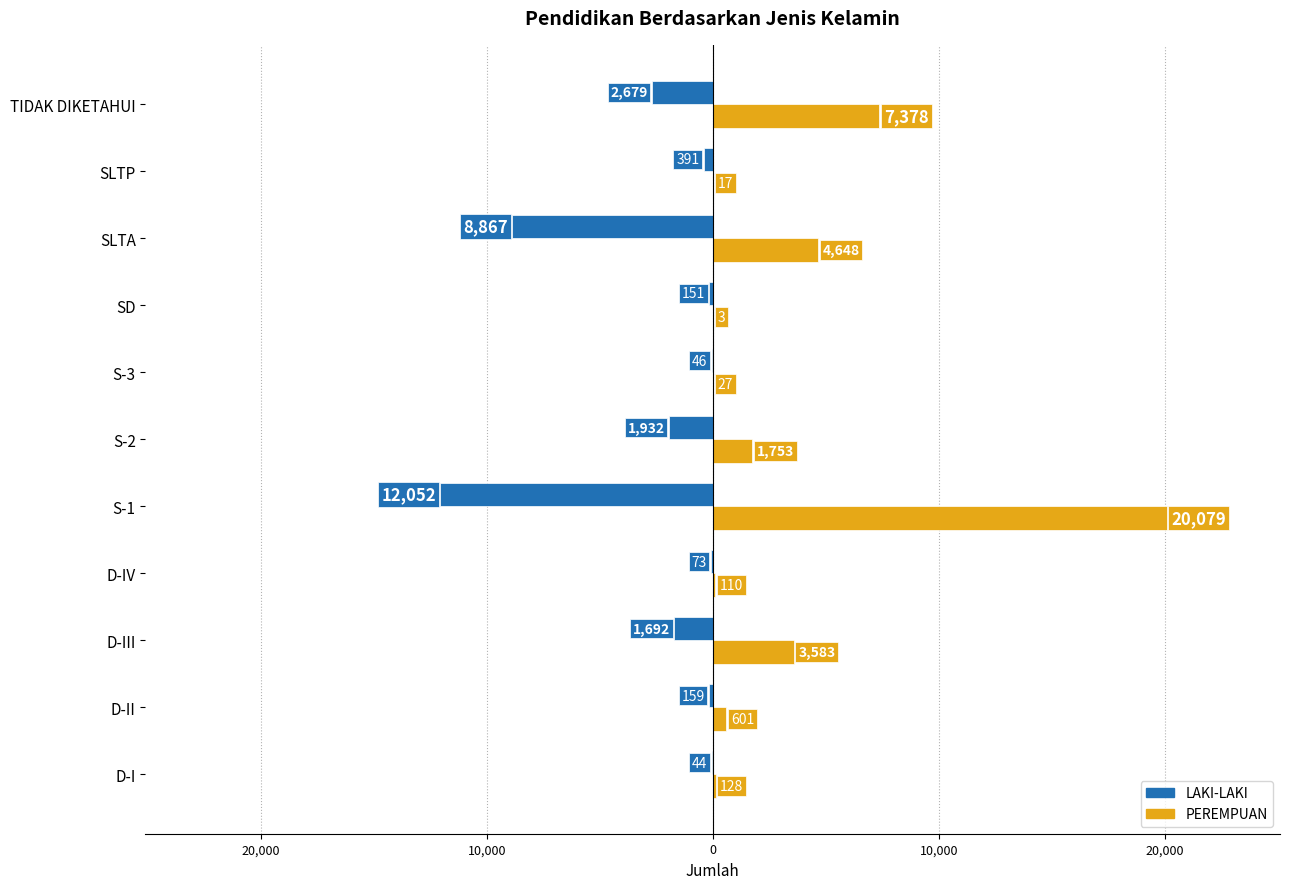

What are all the series names shown in the legend?

LAKI-LAKI, PEREMPUAN